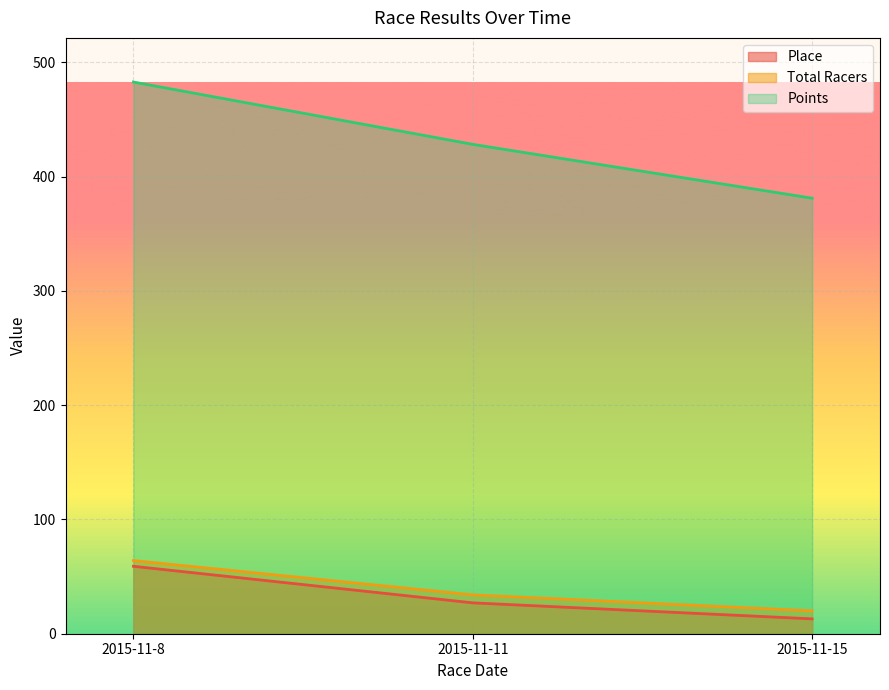

What is the total value across all series at 2015-11-11?

489.2